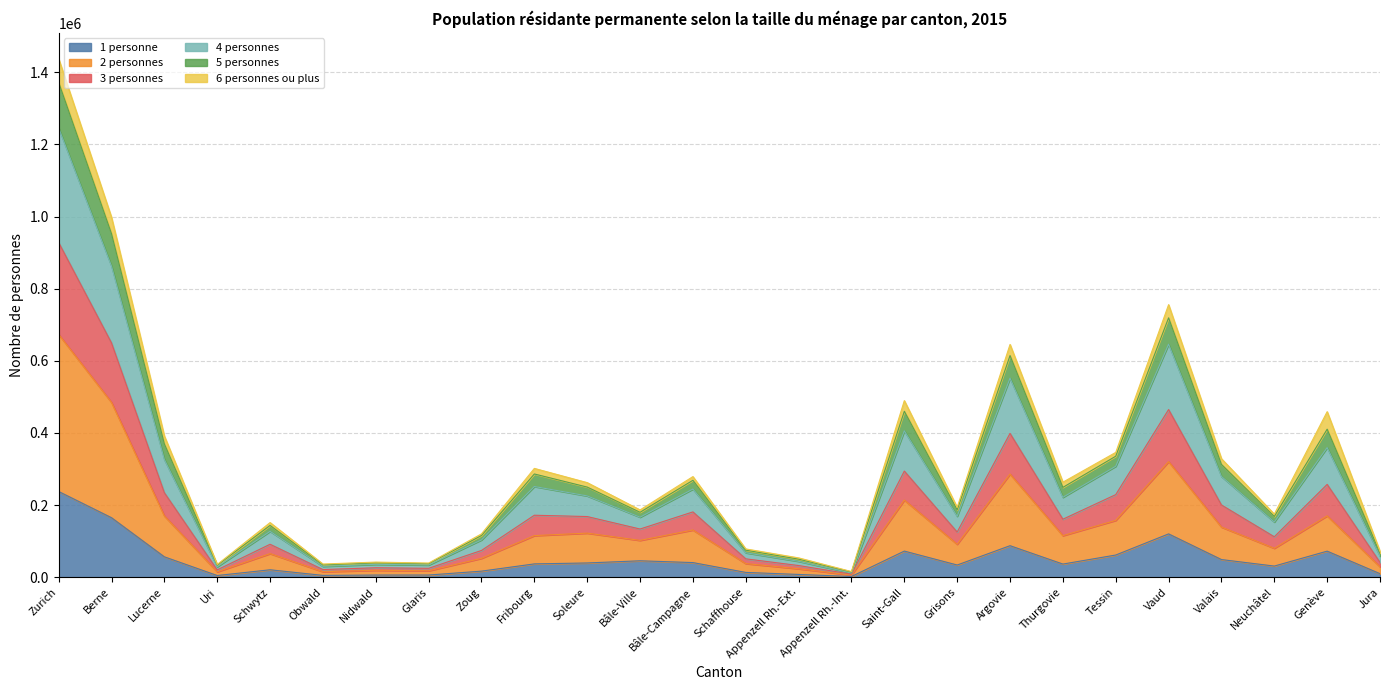

At which category is the sum across all series the highest?

Zurich